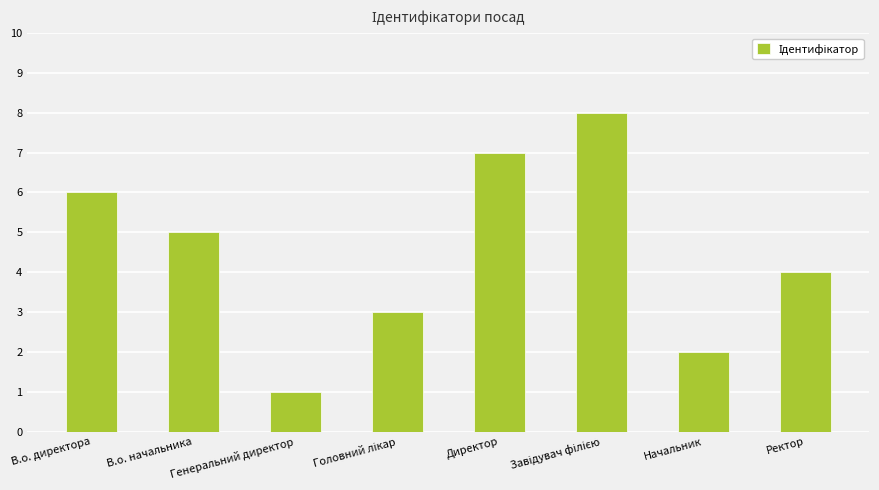

The value at Генеральний директор is 1. True or false?

True